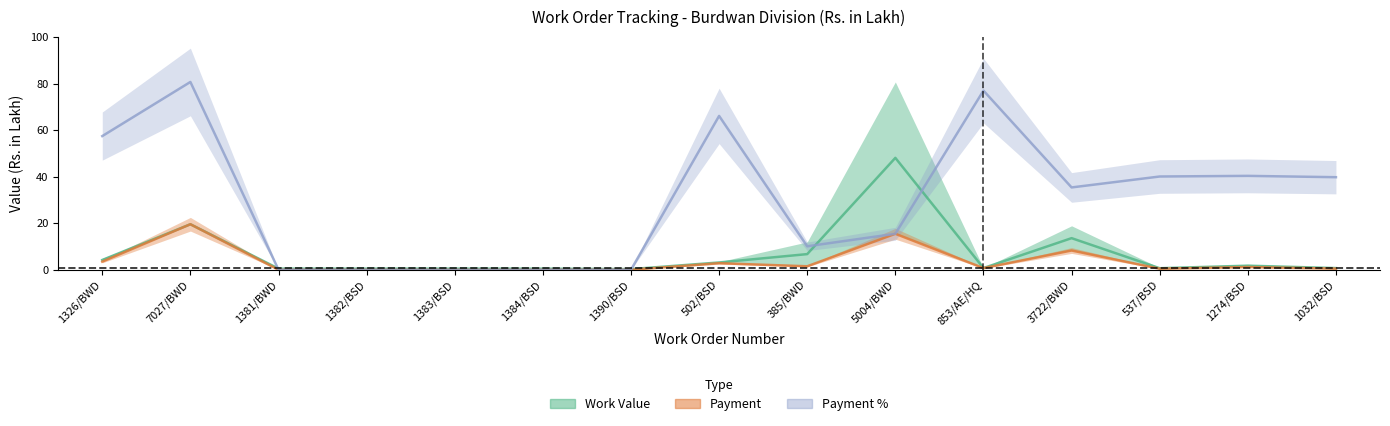

At how many categories does at least one series exceed 14?

9